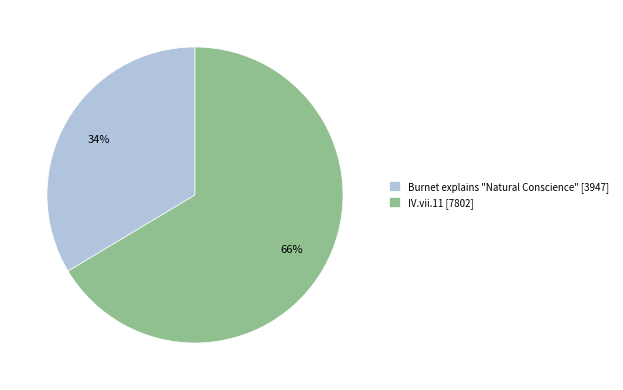

To the nearest percent, what percentage of the pie is Burnet explains "Natural Conscience"?

34%